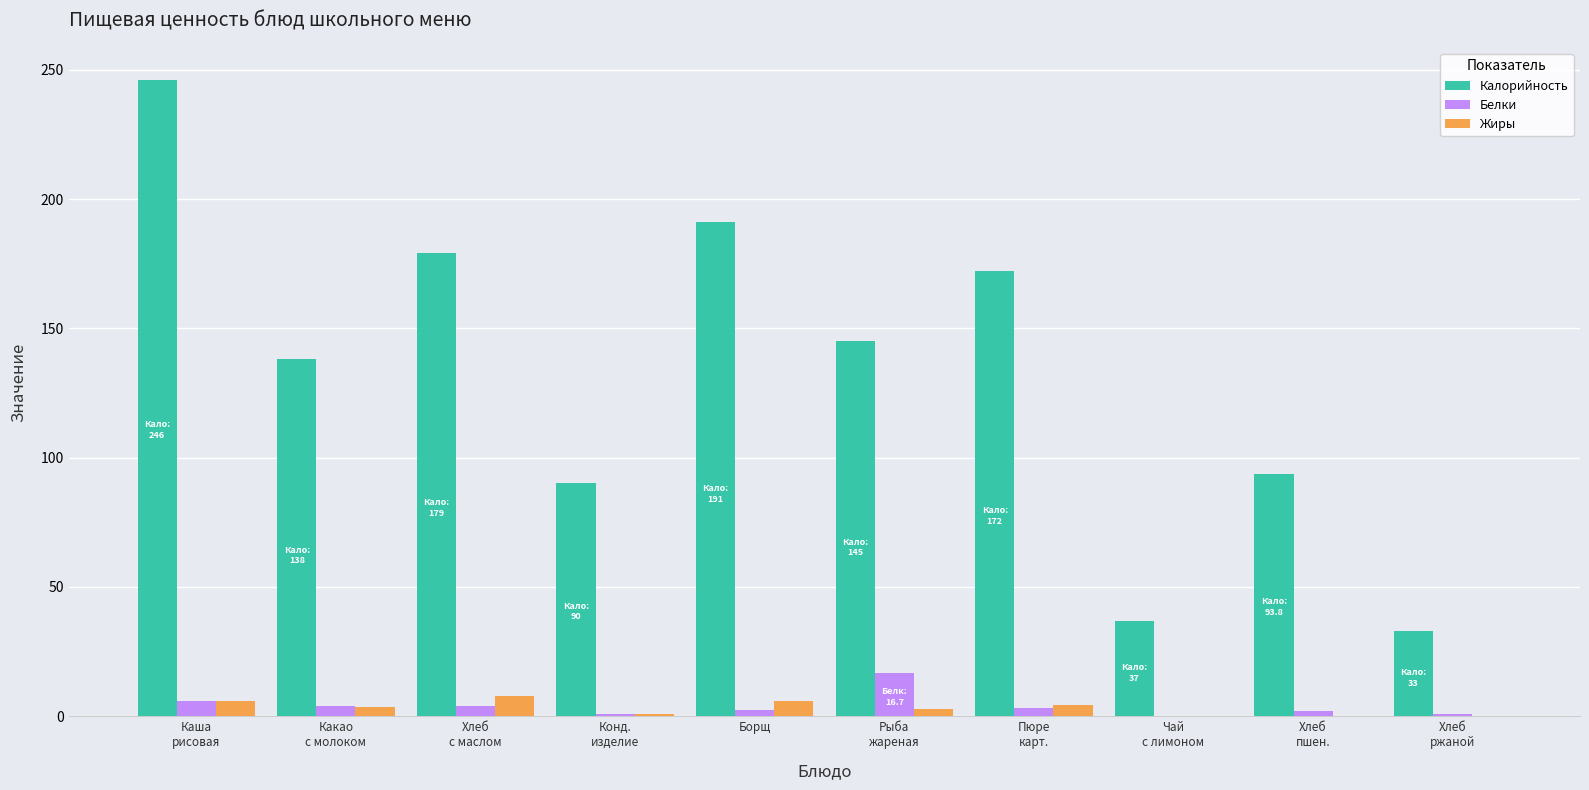

Which series has the largest total across all categories?

Калорийность